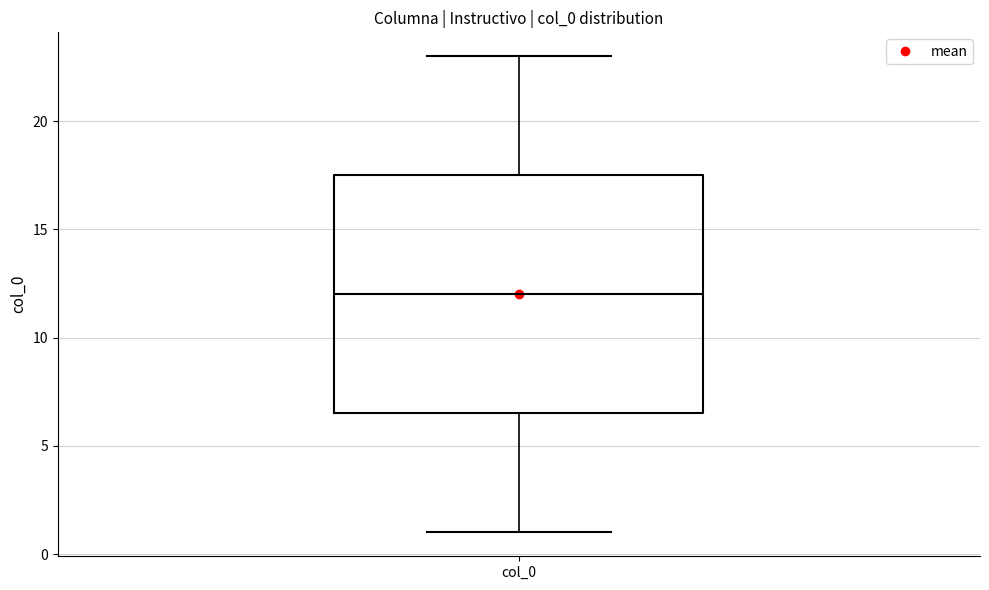

Read this box plot against the y-axis: the position of the median line, the range covered by the box, and the ends of both whiskers. The values are not printed on the chart, so give them approximately, as read against the axis.

median 12.0, box 6.5 to 17.5, whiskers 1.0 to 23.0